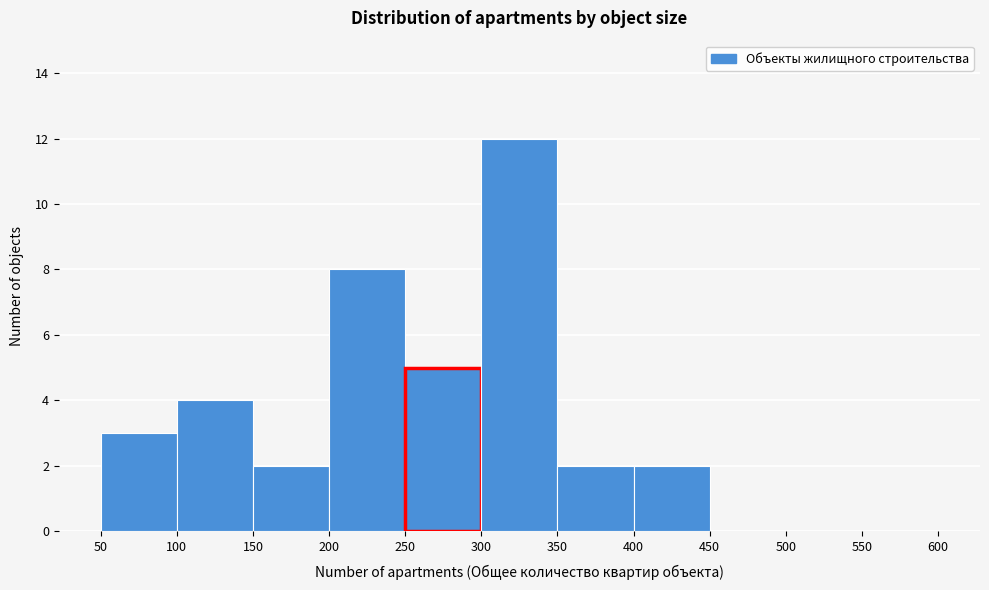

Reading left to right, list every bar in this chart as the range it spans on the x-axis followed by its height. The values are not printed on the chart, so give them approximately, as read against the axis.

50 to 100: 3
100 to 150: 4
150 to 200: 2
200 to 250: 8
250 to 300: 5
300 to 350: 12
350 to 400: 2
400 to 450: 2
450 to 500: 0
500 to 550: 0
550 to 600: 0